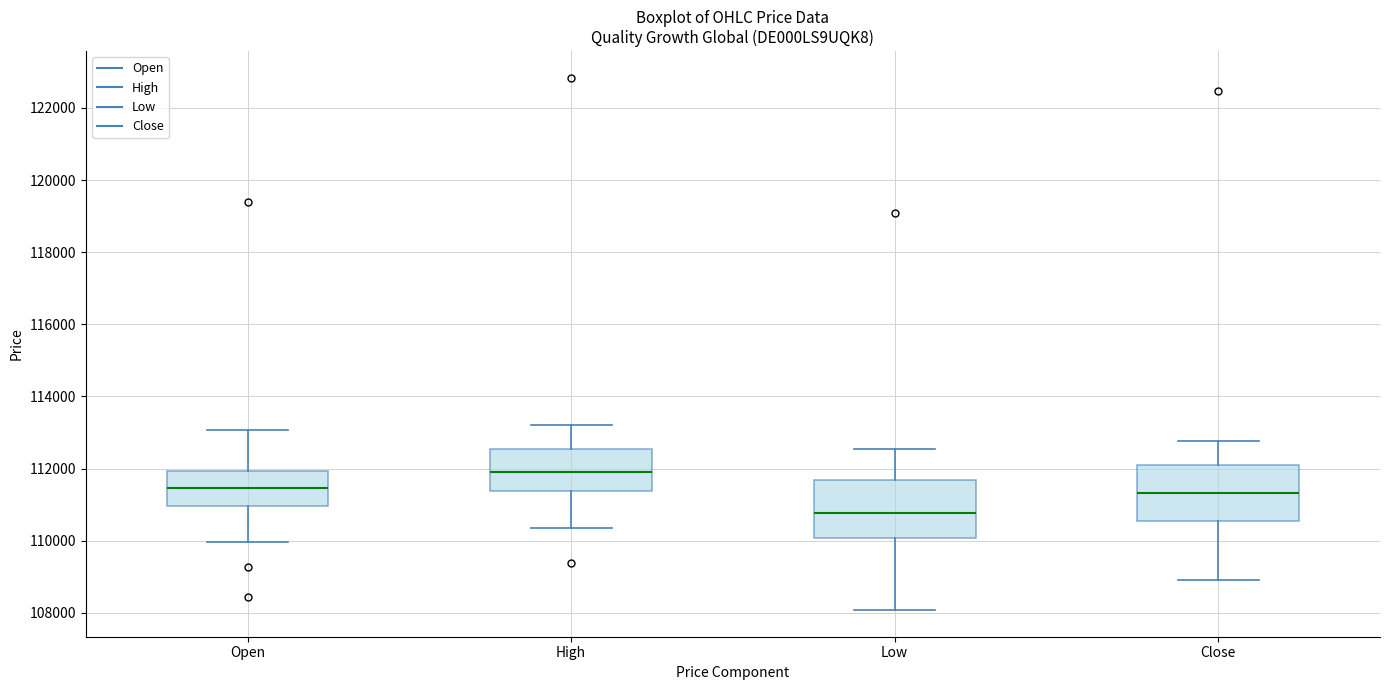

Which box's median line is the highest?

High